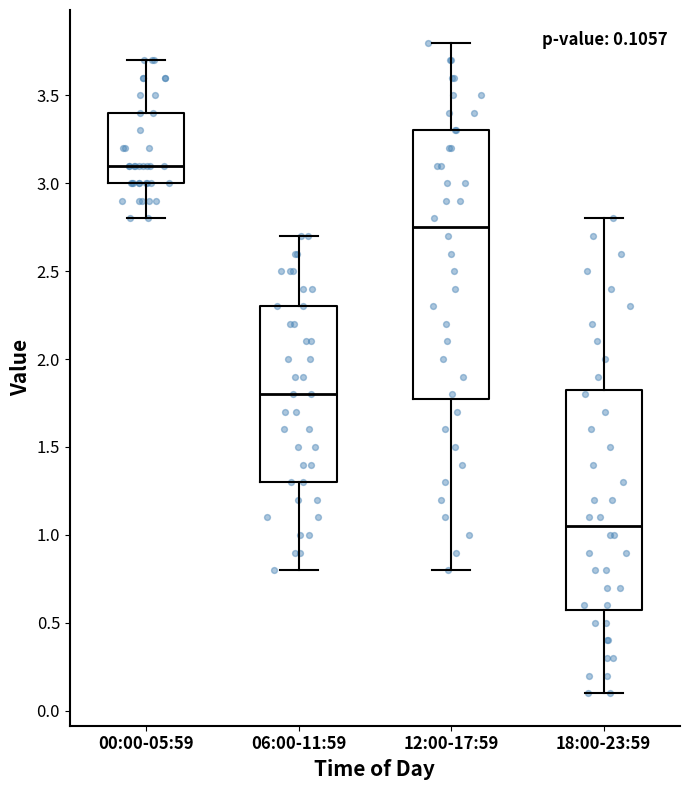

Which box is the tallest, from its lower edge to its upper edge?

12:00-17:59